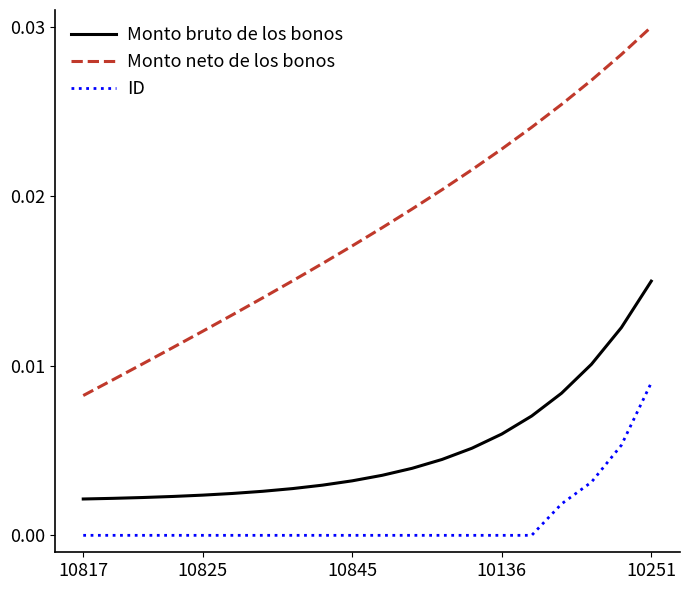

Rank the series by their average value, from highest to lowest.

Monto neto de los bonos, Monto bruto de los bonos, ID